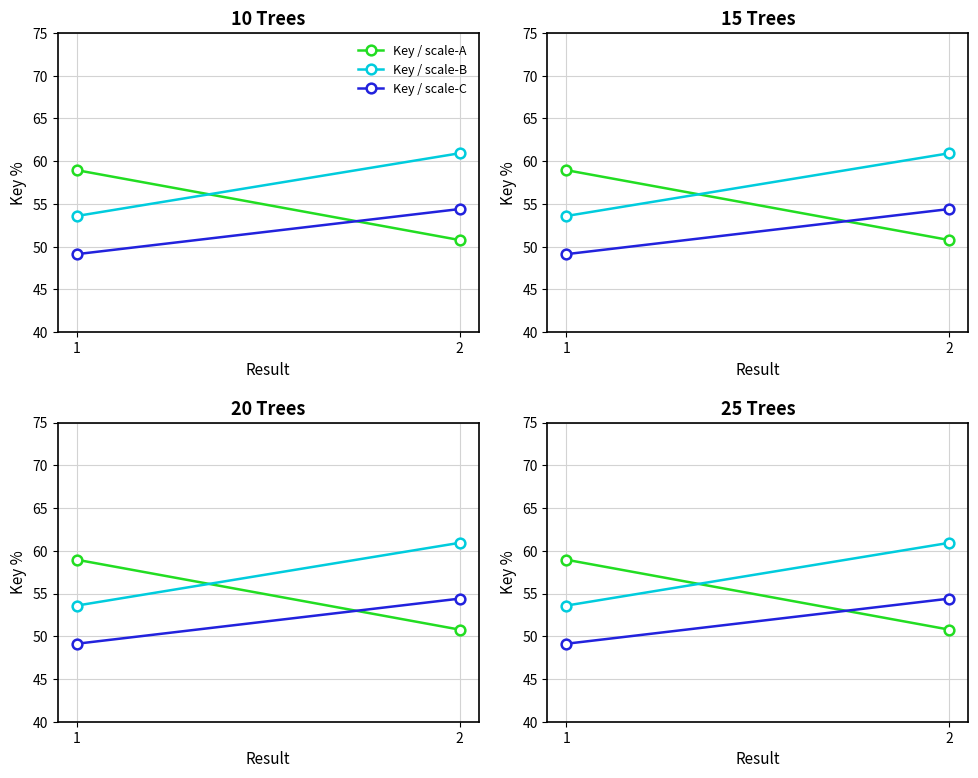

Reading right to left, extract all data points from this chart.

Key / scale-A: 50.8	59.0
Key / scale-B: 60.9	53.6
Key / scale-C: 54.4	49.1